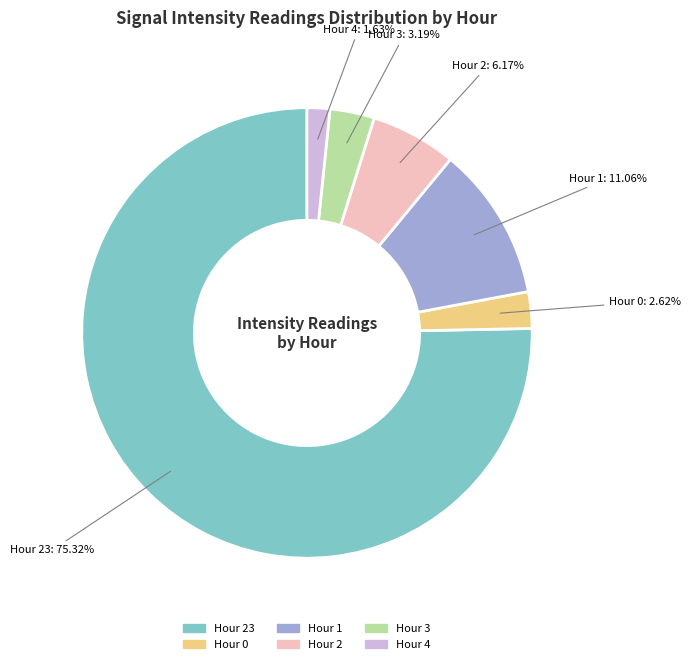

Between Hour 3 and Hour 23, which is larger?

Hour 23